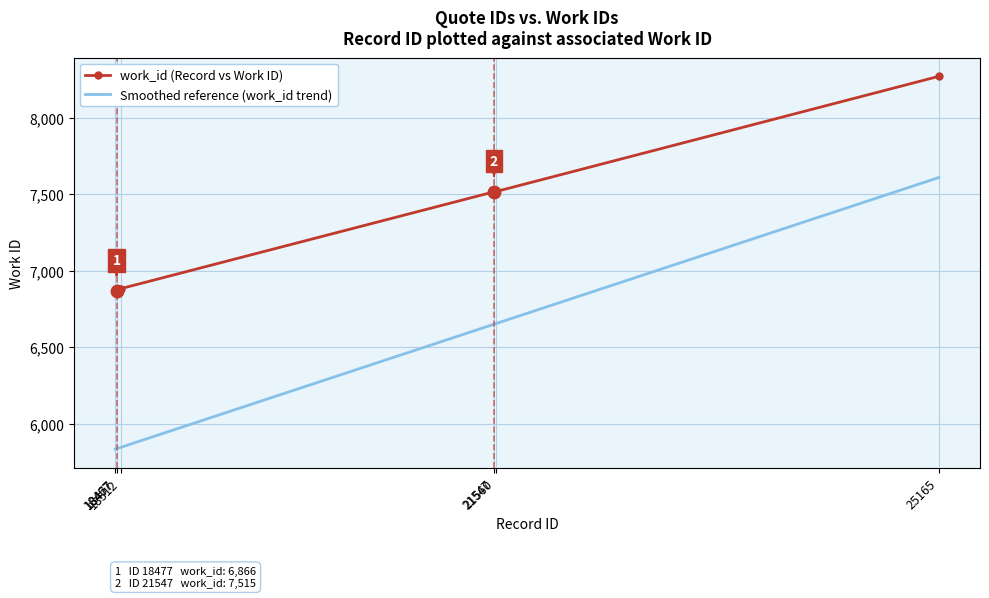

What is the total value across all series at 21560?

14168.7